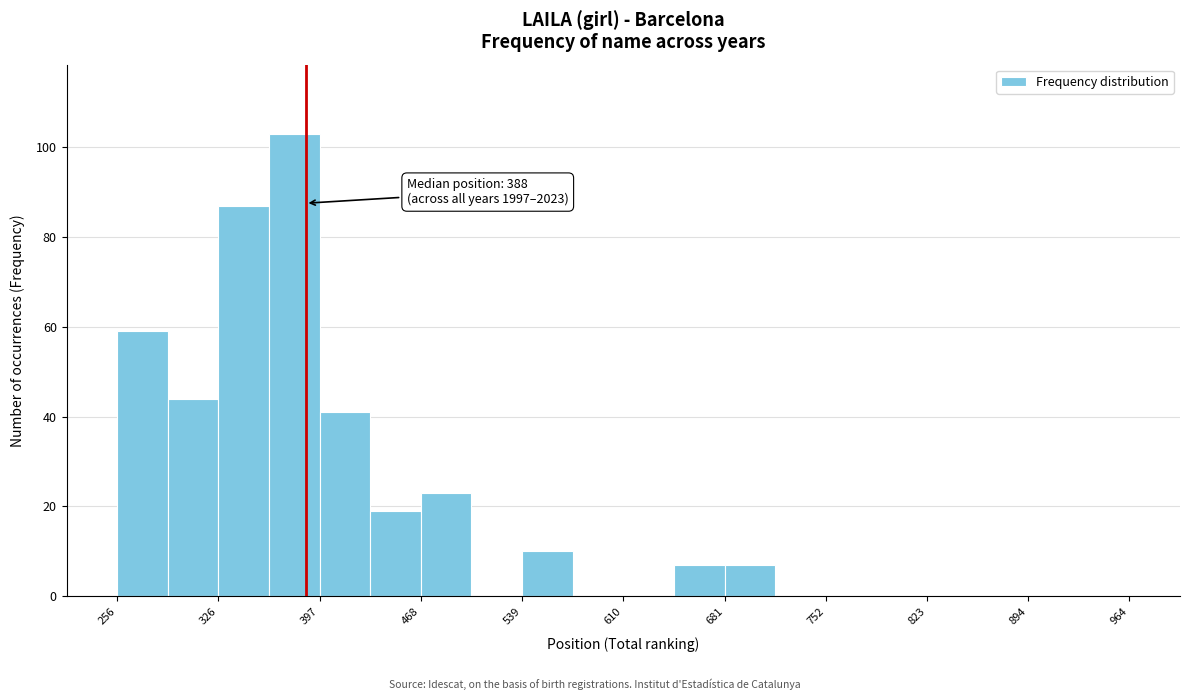

Around what value on the x-axis is the tallest bar? Give the approximate position of its centre, as read against the axis.

380